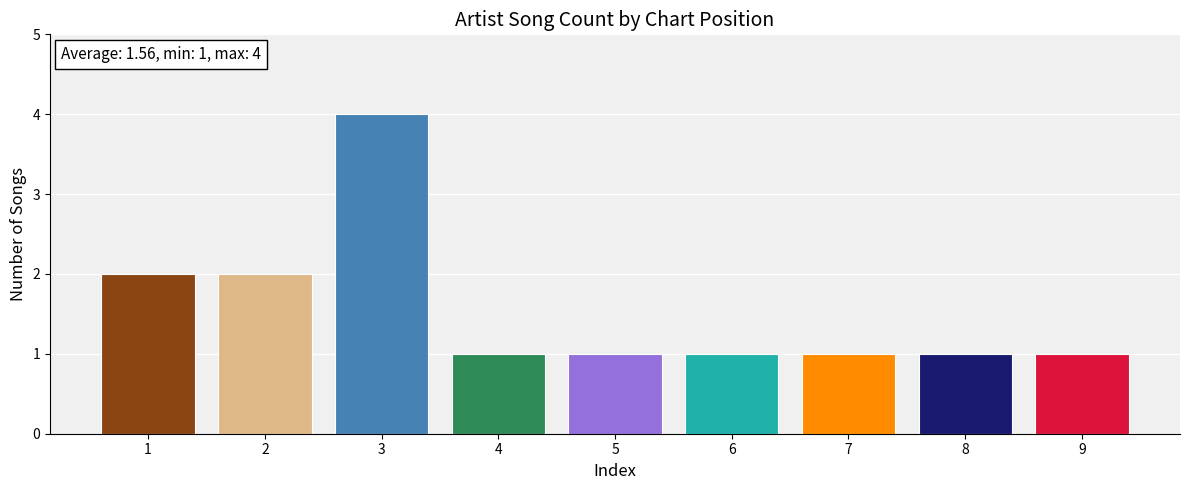

What is the value of the 7th bar from the left?

1